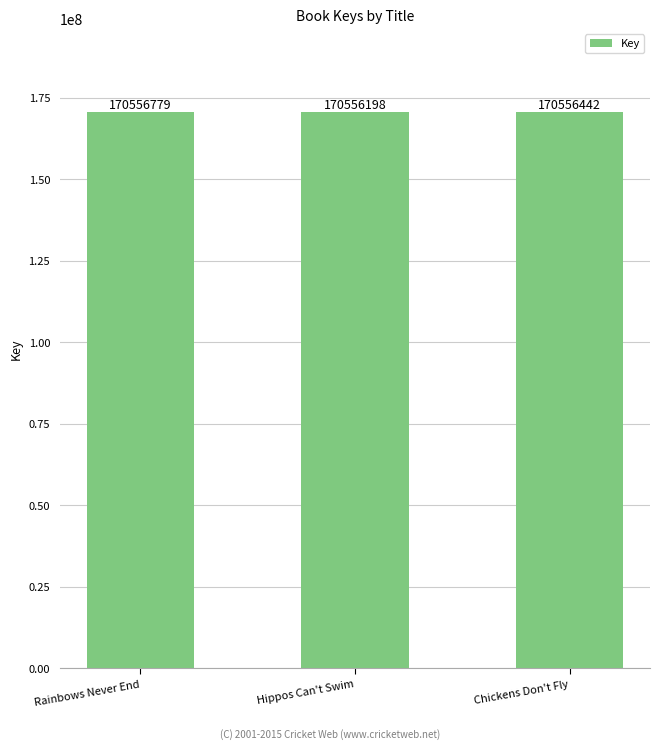

Reading right to left, extract all data points from this chart.

170556442	170556198	170556779